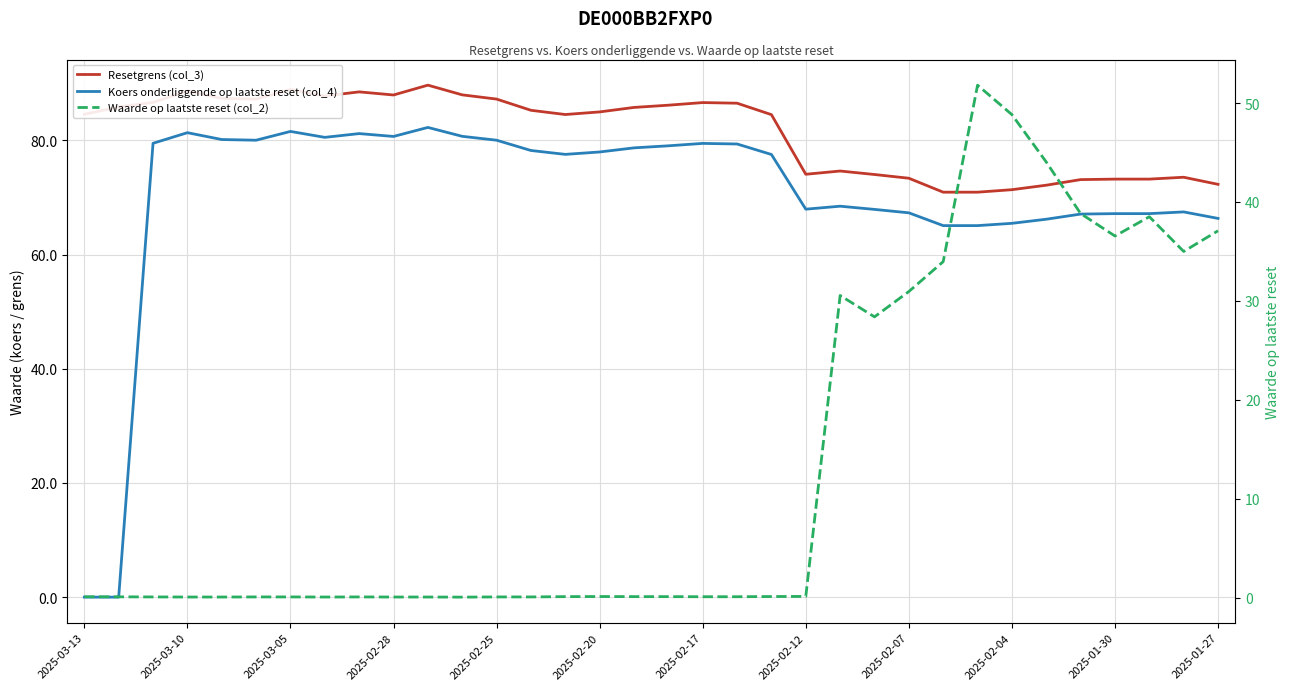

Which series has the largest total across all categories?

Resetgrens (col_3)